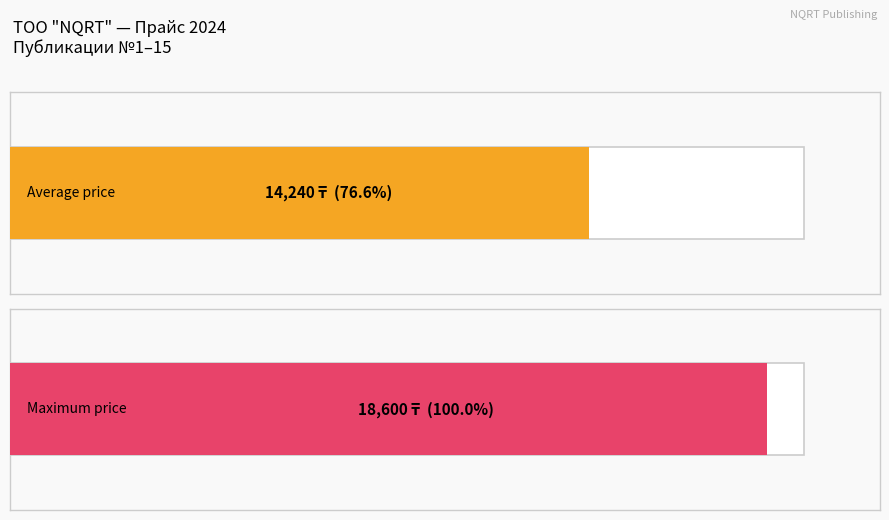

What is the approximate value at 4, to the nearest 50?

18600